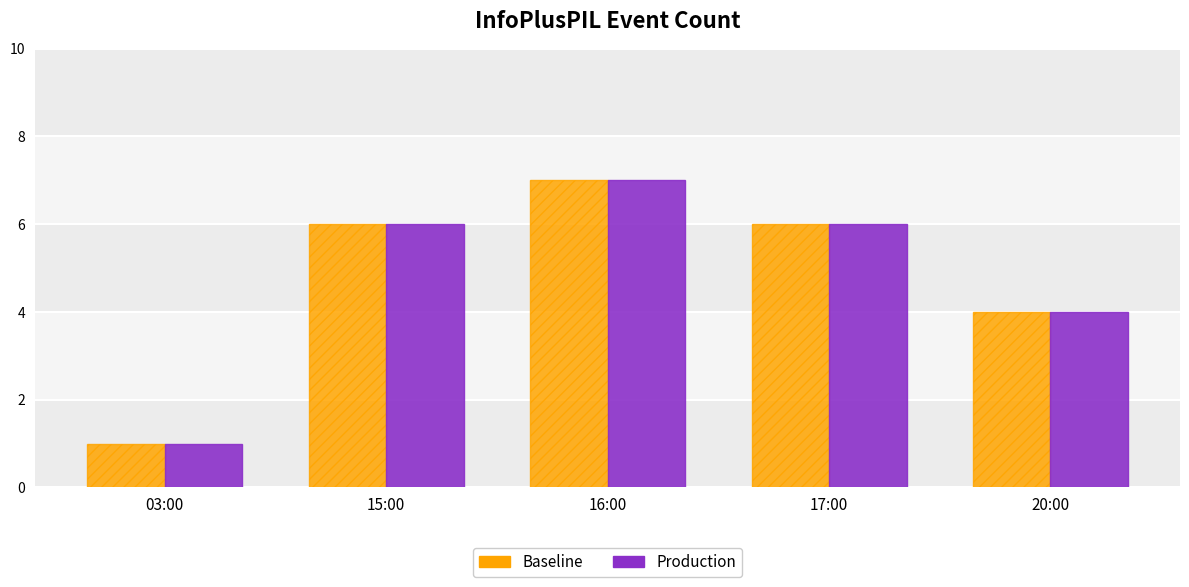

What is the total value across all series at 15:00?

12